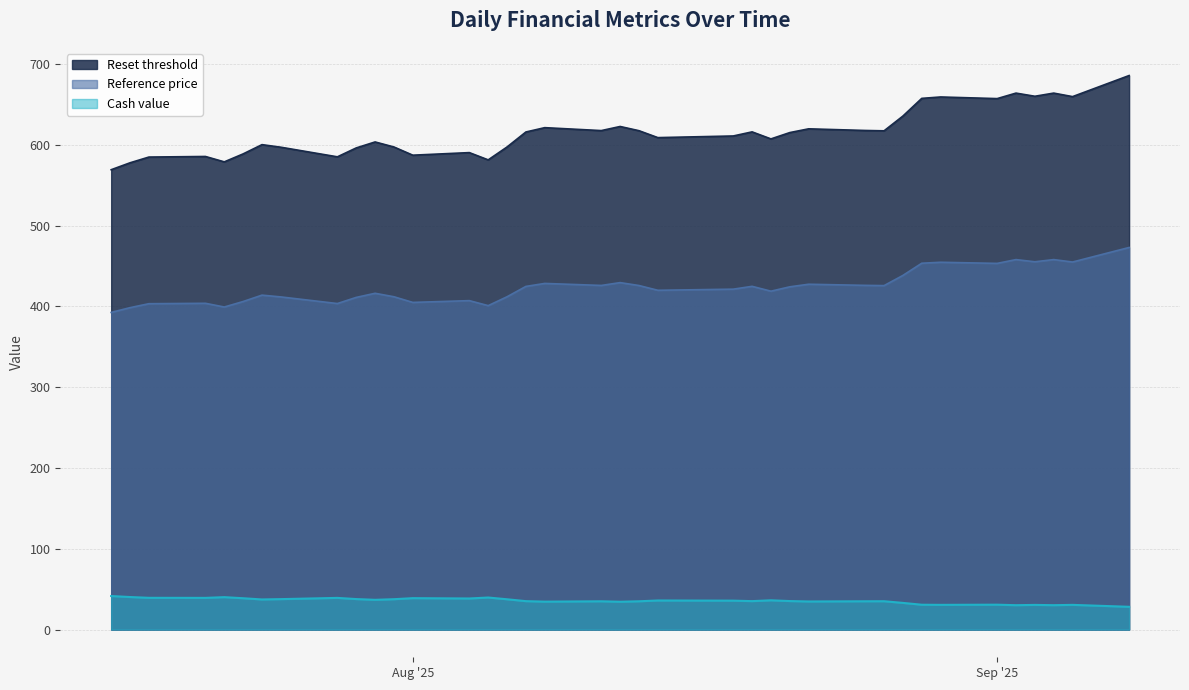

List the series in order of their overall mean, lowest first.

Cash value, Reference price, Reset threshold